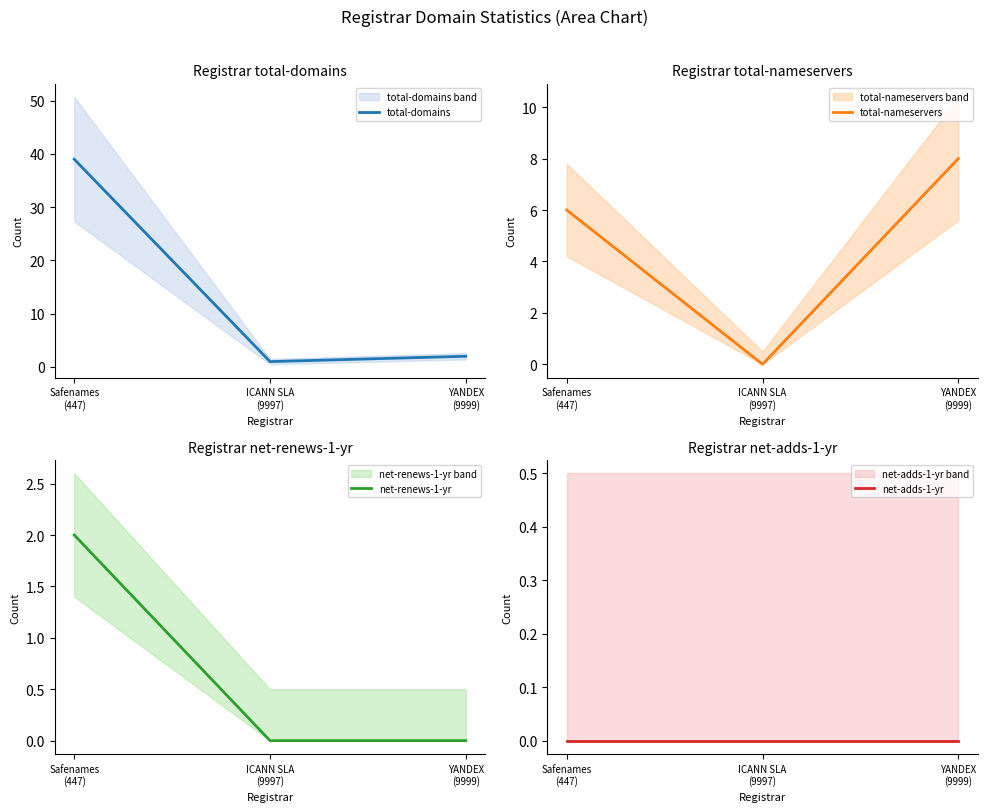

Which series has the widest spread of values?

total-domains